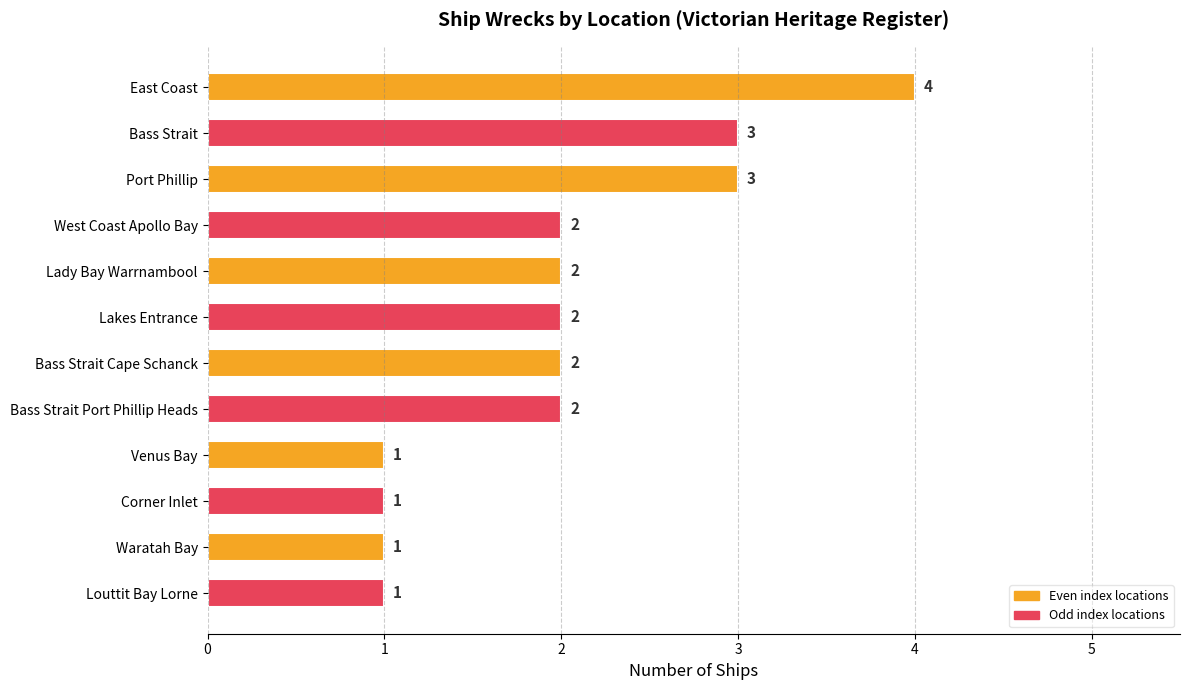

Between Bass Strait Cape Schanck and Venus Bay, which is larger?

Bass Strait Cape Schanck